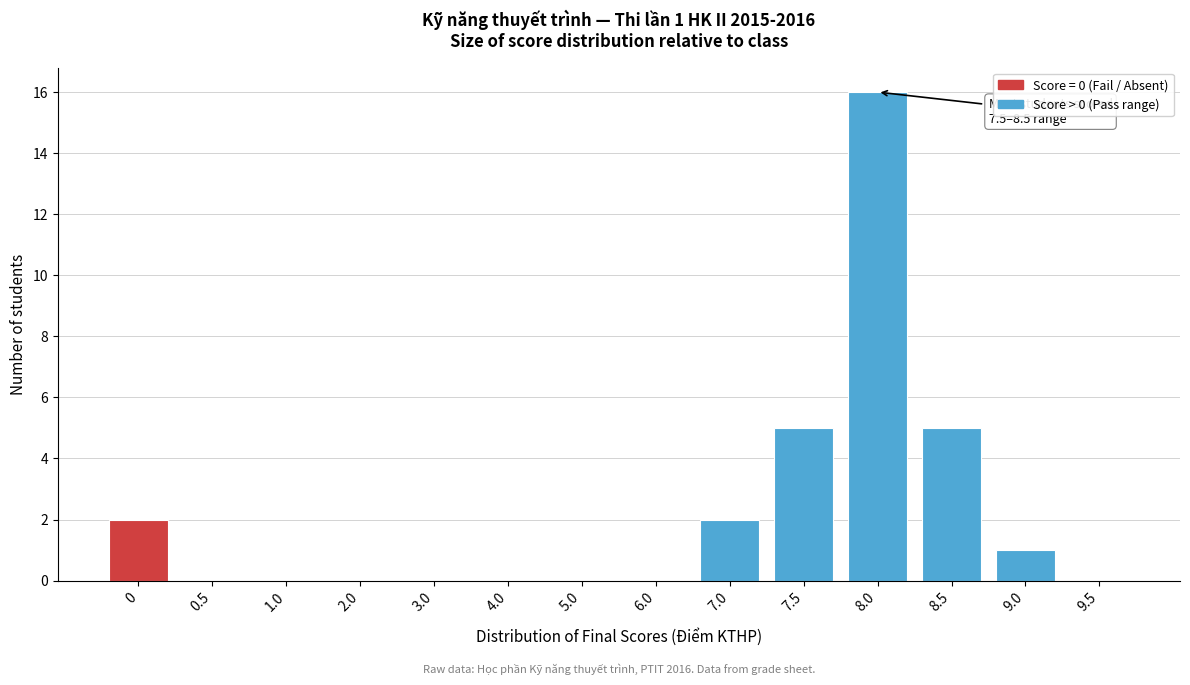

Reading left to right, transcribe all the data shown in this chart.

0=2	0.5=0	1.0=0	2.0=0	3.0=0	4.0=0	5.0=0	6.0=0	7.0=2	7.5=5	8.0=16	8.5=5	9.0=1	9.5=0